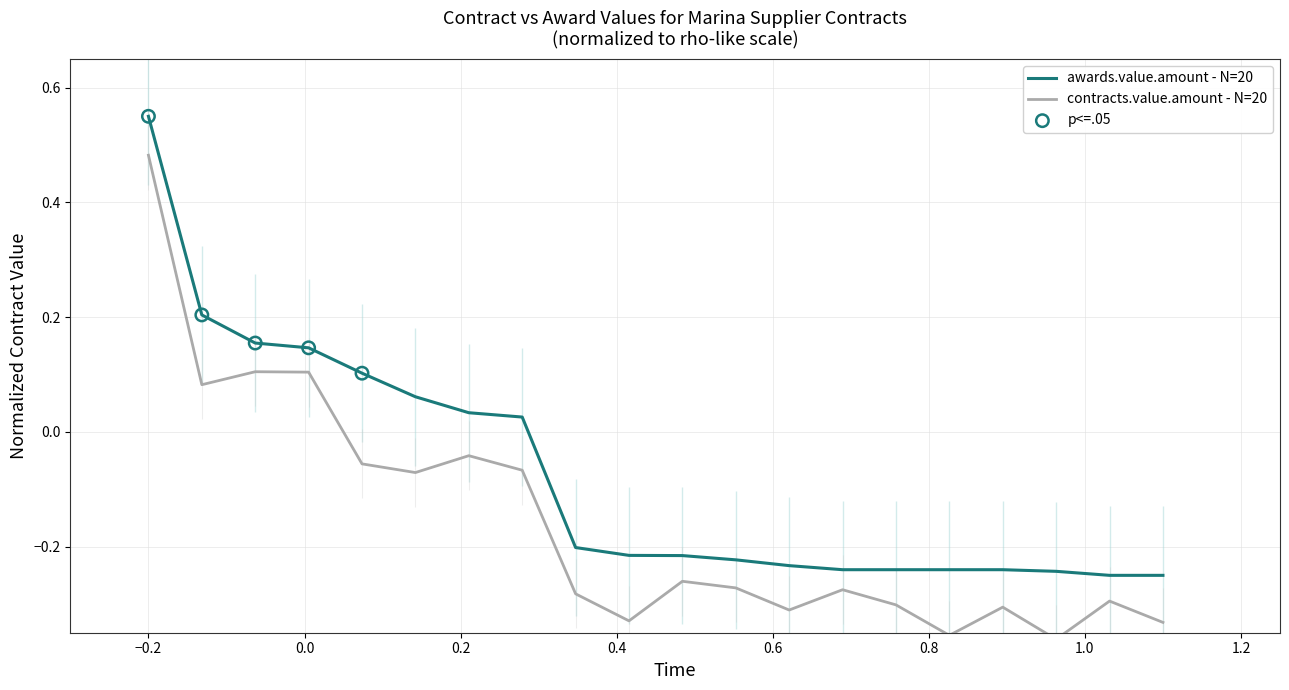

Is the value of contracts.value.amount at 0.0 greater than the value of awards.value.amount at 0.4?

Yes